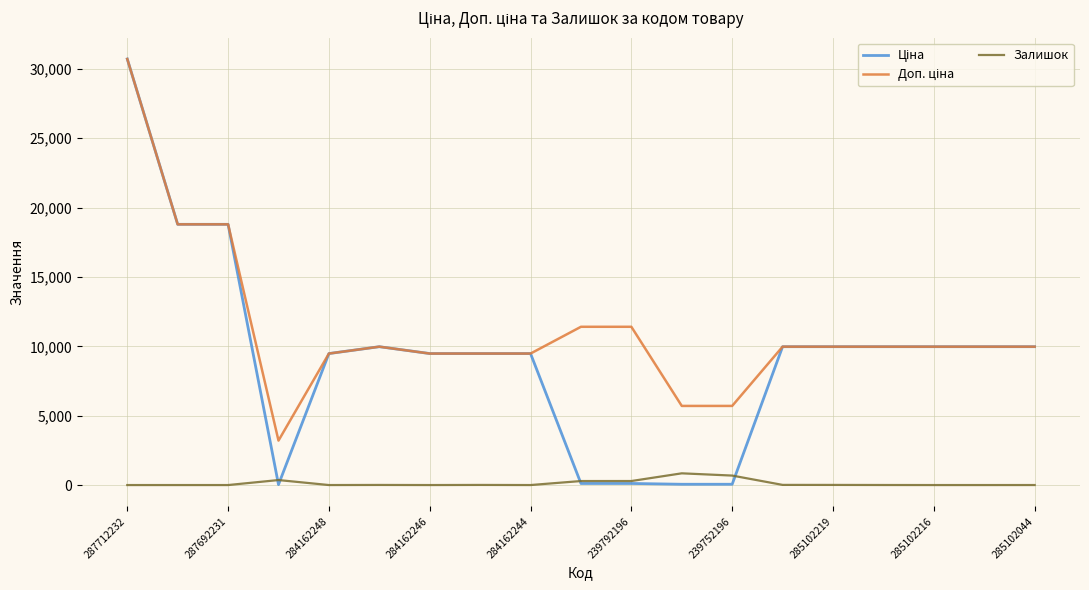

What is the maximum value shown in the chart?

30717.1